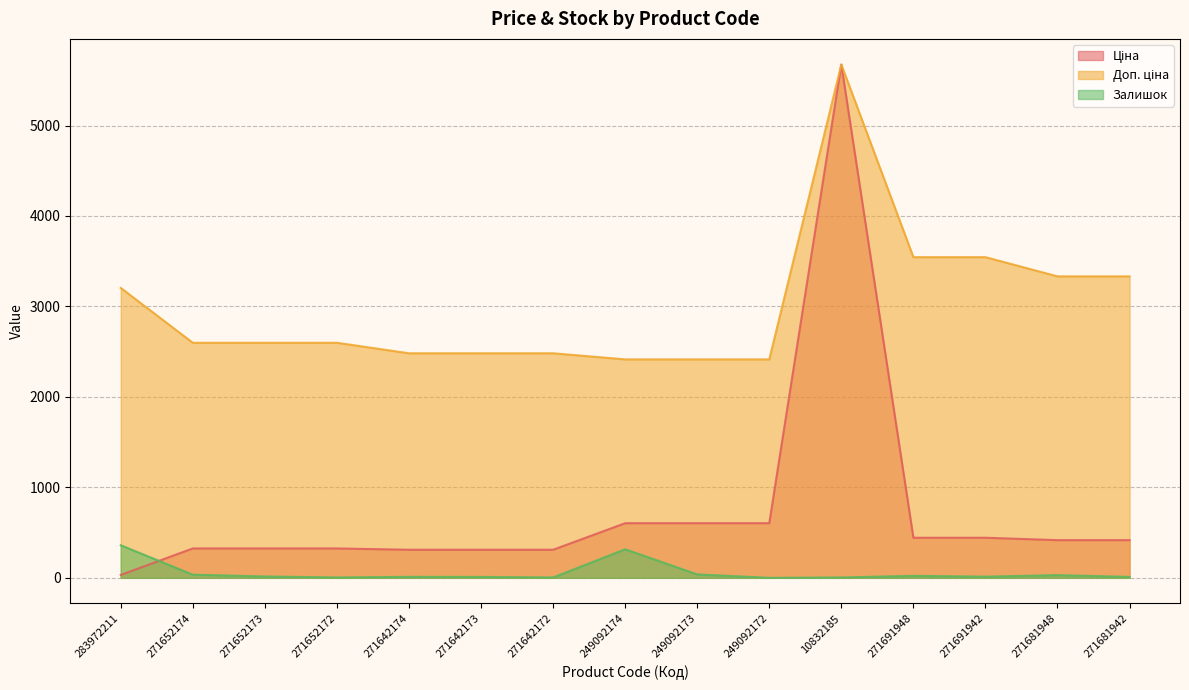

Which series ends up on top after the final intersection of Залишок and Ціна?

Ціна